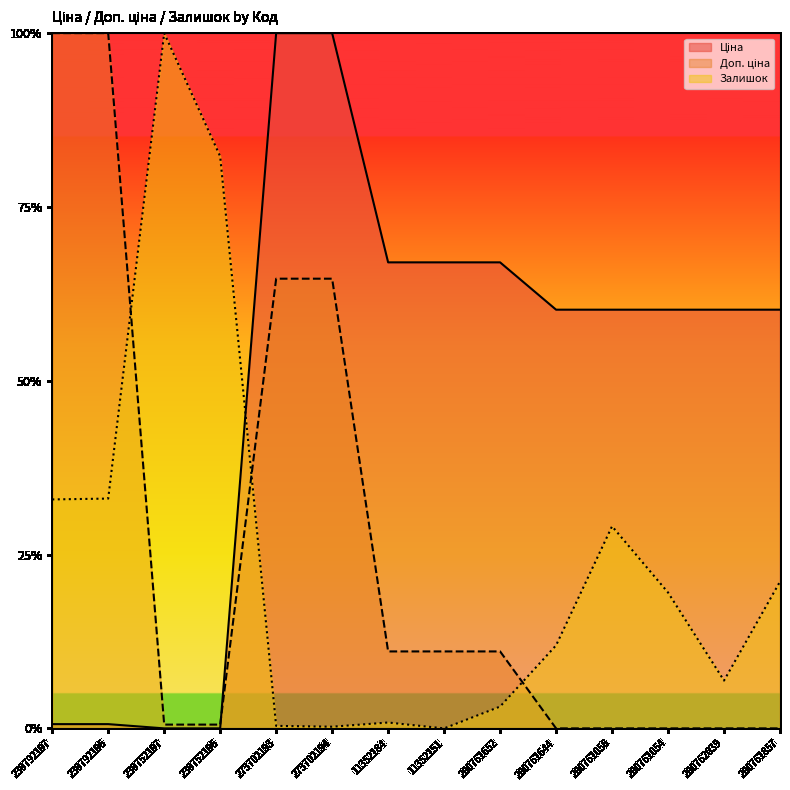

What is the greatest value displayed?

1.0